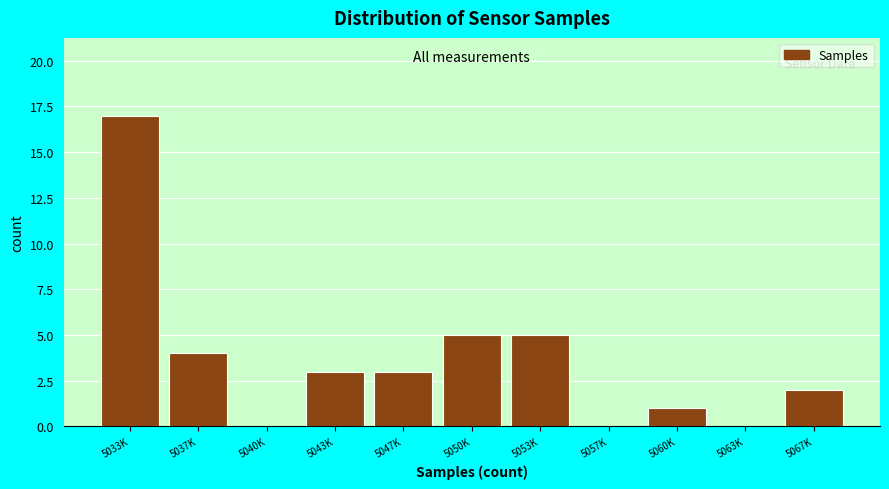

Reading left to right, list all the values displayed in this chart.

5033K=17	5037K=4	5040K=0	5043K=3	5047K=3	5050K=5	5053K=5	5057K=0	5060K=1	5063K=0	5067K=2